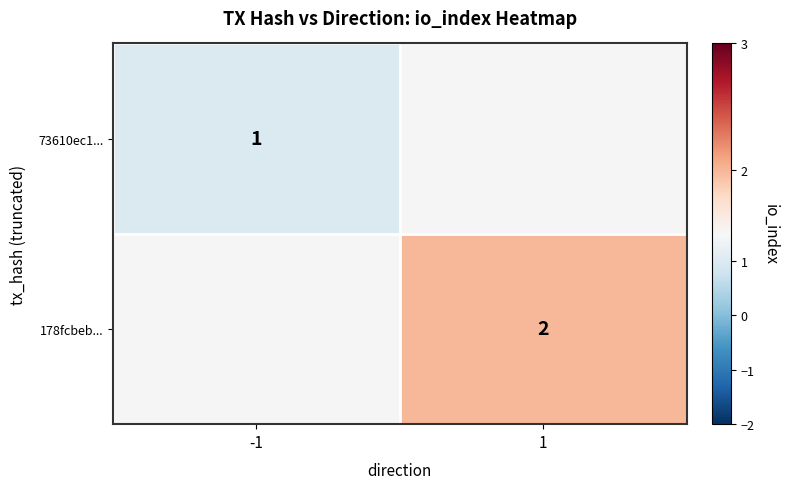

The 73610ec1... series shows 1 at -1. True or false?

True